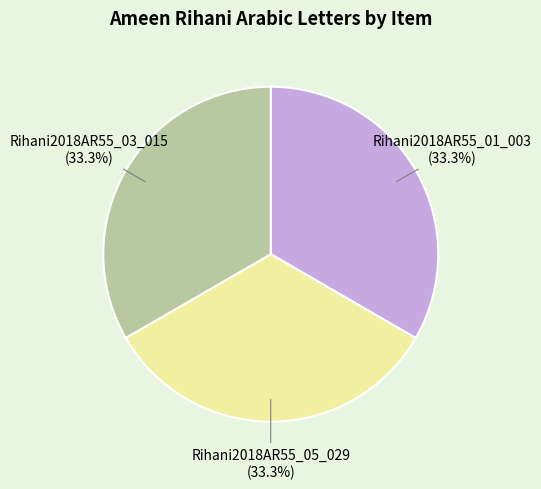

How many slices are in this pie chart?

3